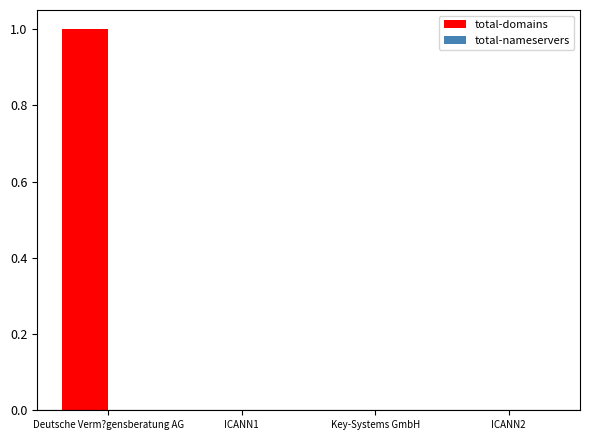

True or false: the data shows 1 at Deutsche Verm?gensberatung AG.

True